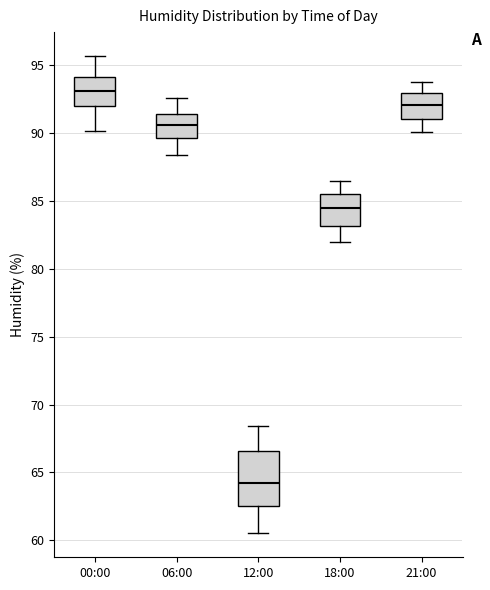

Which box's median line is the lowest?

12:00